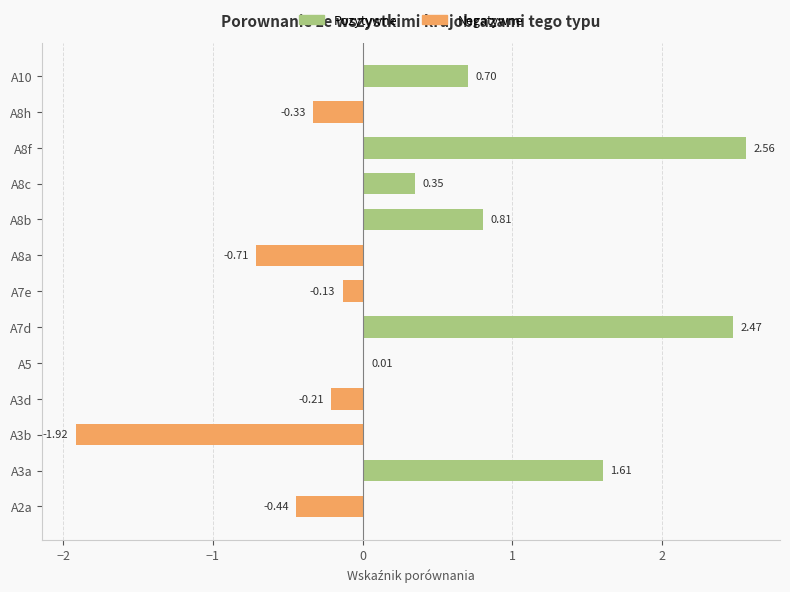

The chart shows a value of -1.2 at A8a. True or false?

False